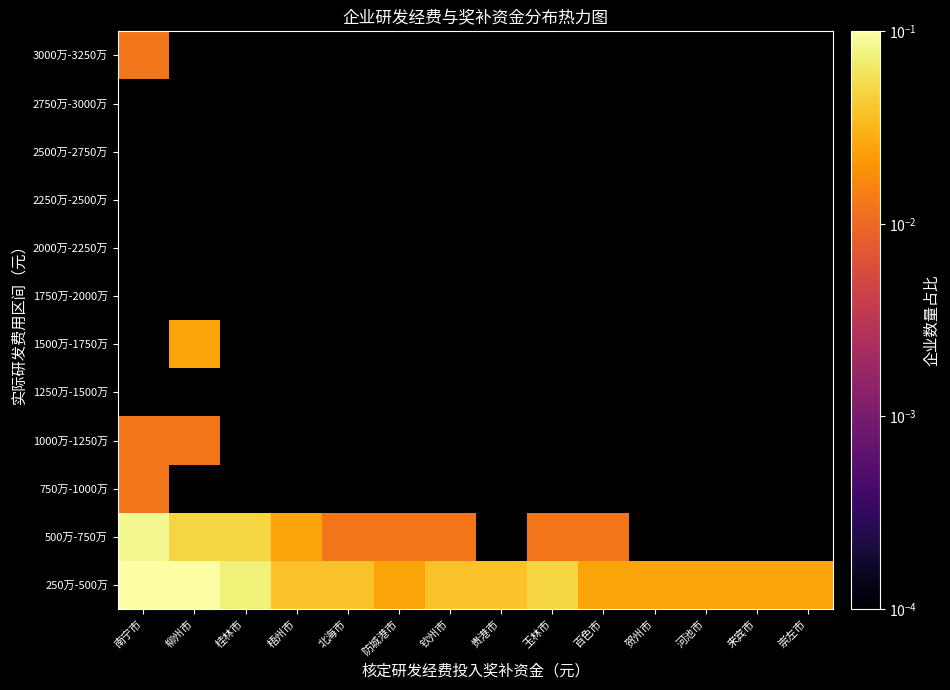

List the labels in order of 2000万-2250万 value, largest first.

南宁市, 柳州市, 桂林市, 梧州市, 北海市, 防城港市, 钦州市, 贵港市, 玉林市, 百色市, 贺州市, 河池市, 来宾市, 崇左市